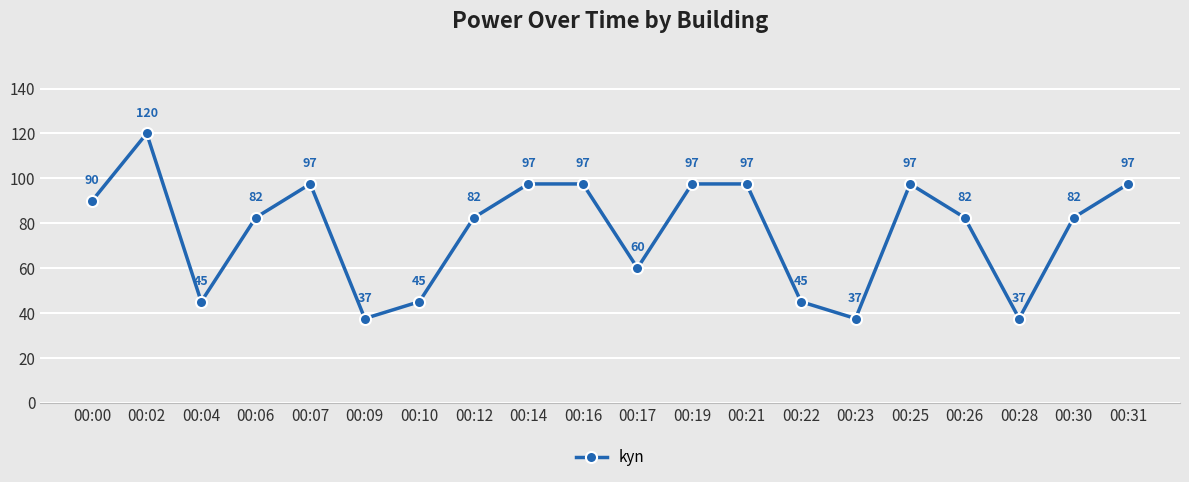

Count the number of categories in the chart.

20